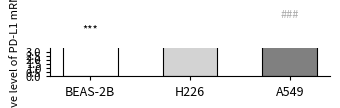

Which label corresponds to the smallest value in the chart?

BEAS-2B